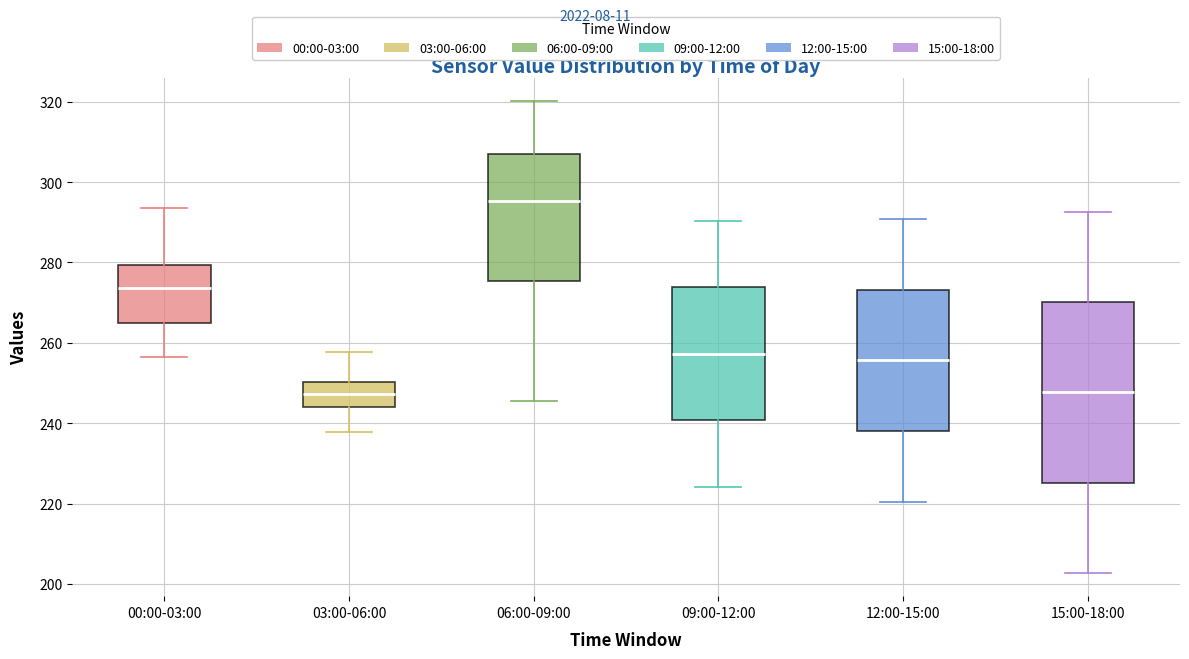

Which box's median line is the highest?

06:00-09:00